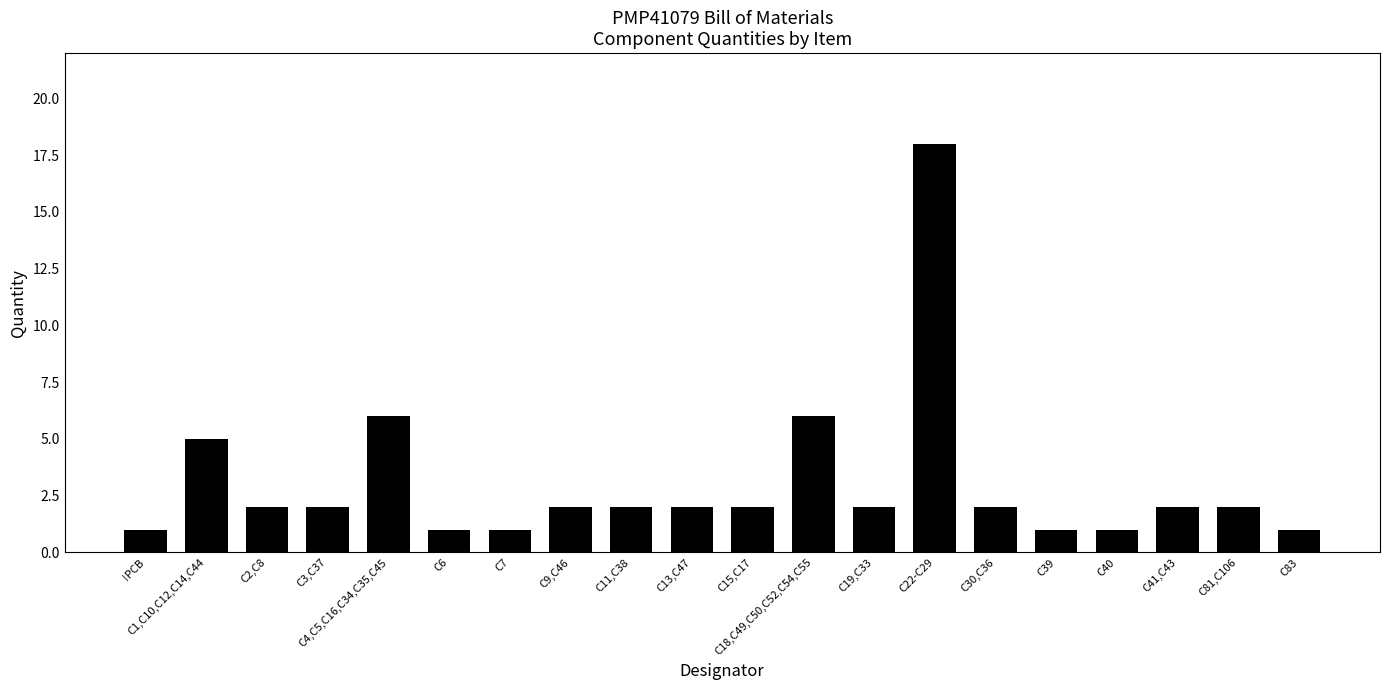

Reading left to right, transcribe all the data shown in this chart.

1	5	2	2	6	1	1	2	2	2	2	6	2	18	2	1	1	2	2	1